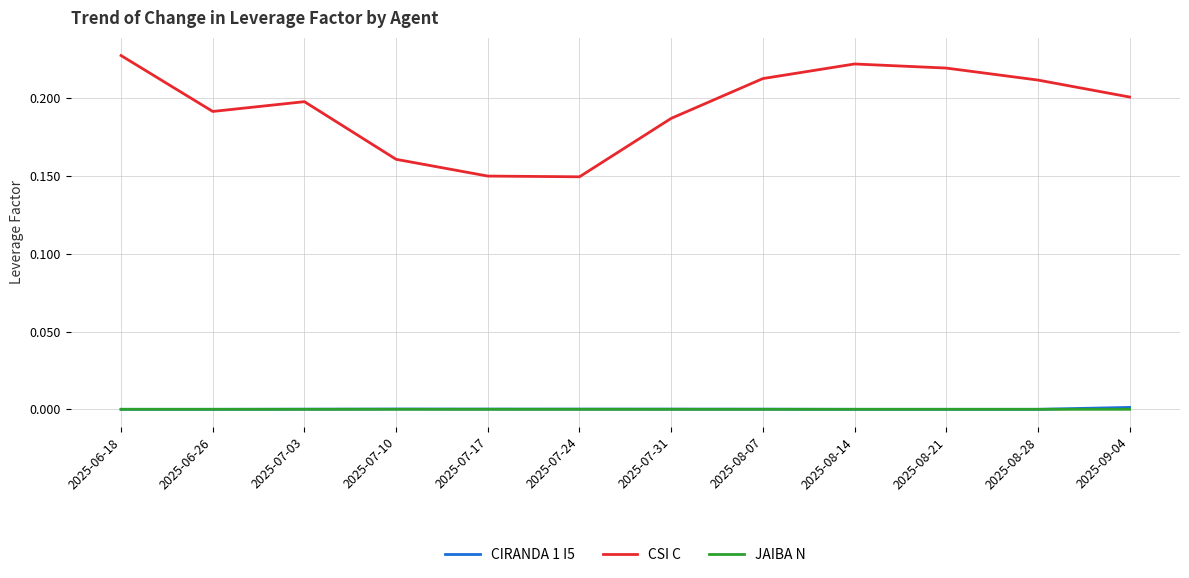

Which series has the largest total across all categories?

CSI C